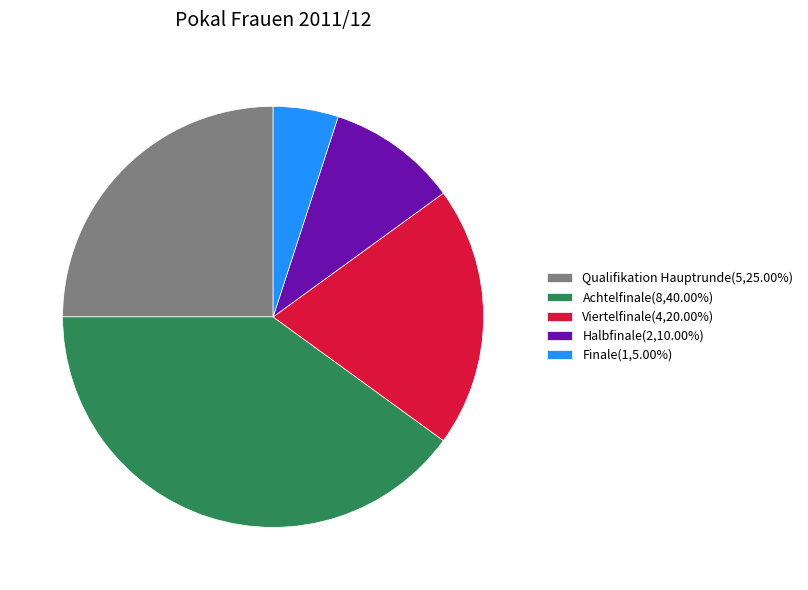

Is the sum of Finale(1,5.00%) and Qualifikation Hauptrunde(5,25.00%) greater than half?

No